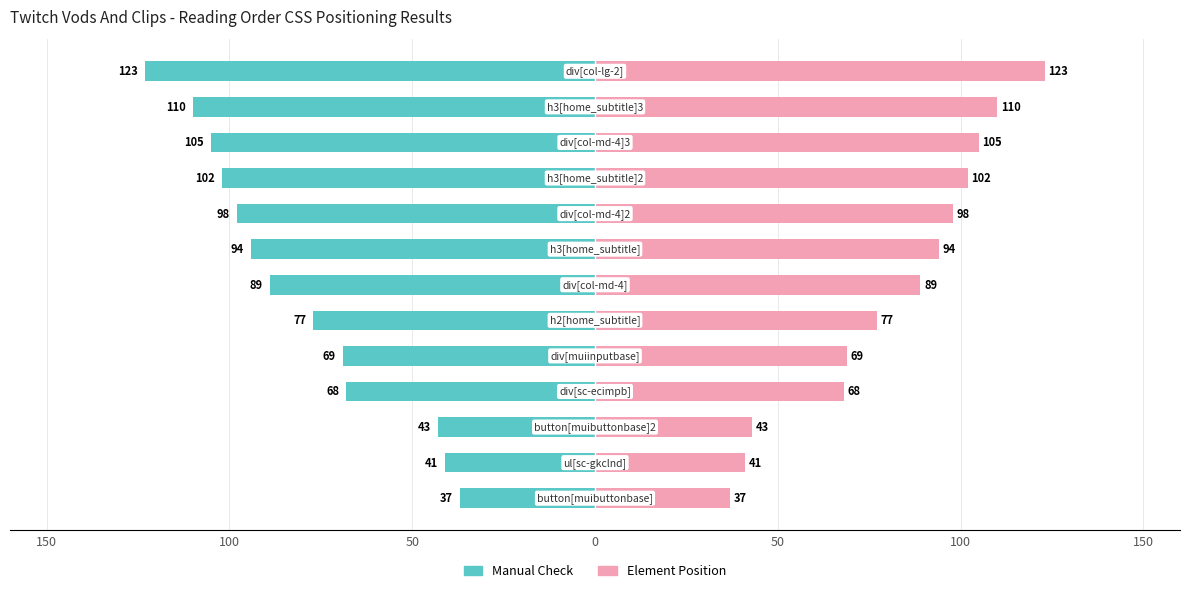

Which series has the largest range (max minus min)?

Manual Check (Position)